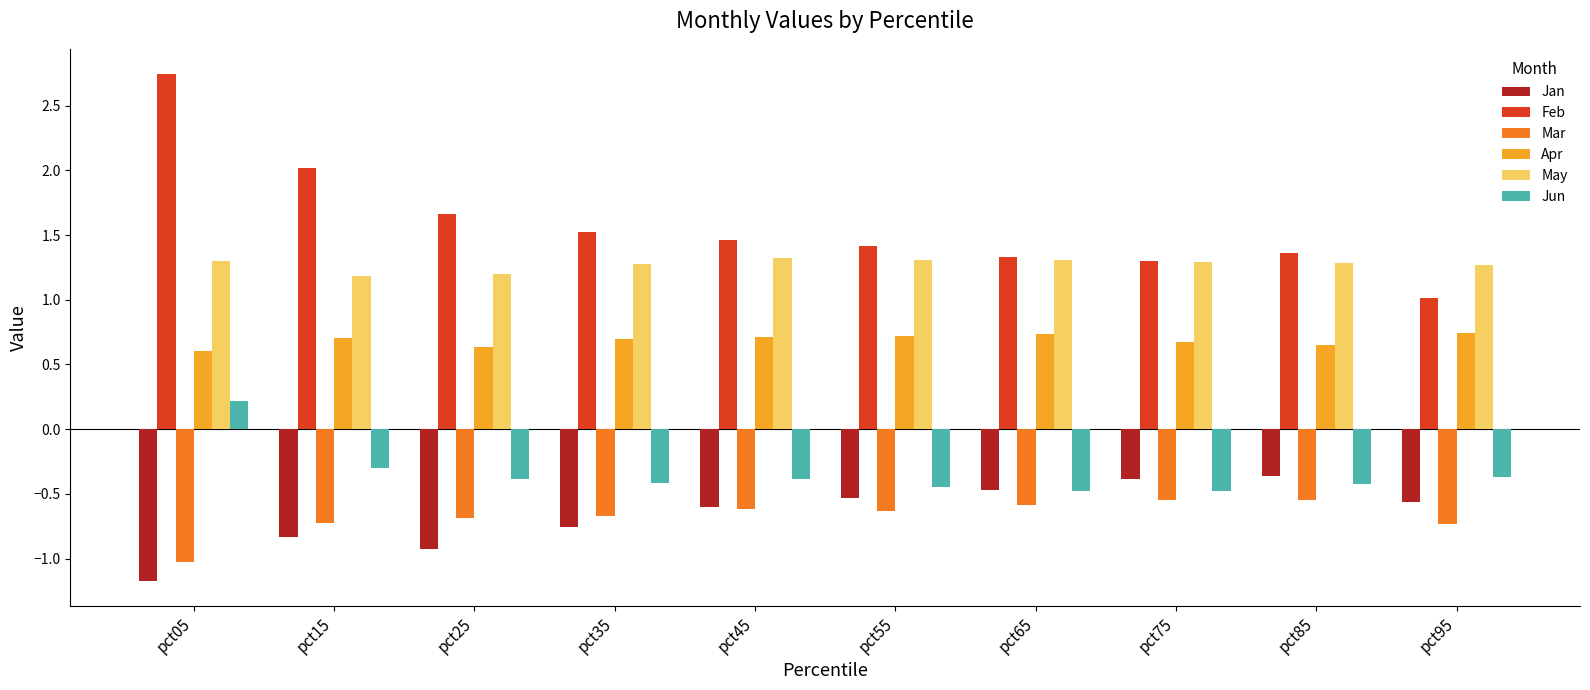

What is the minimum value shown in the chart?

-1.2